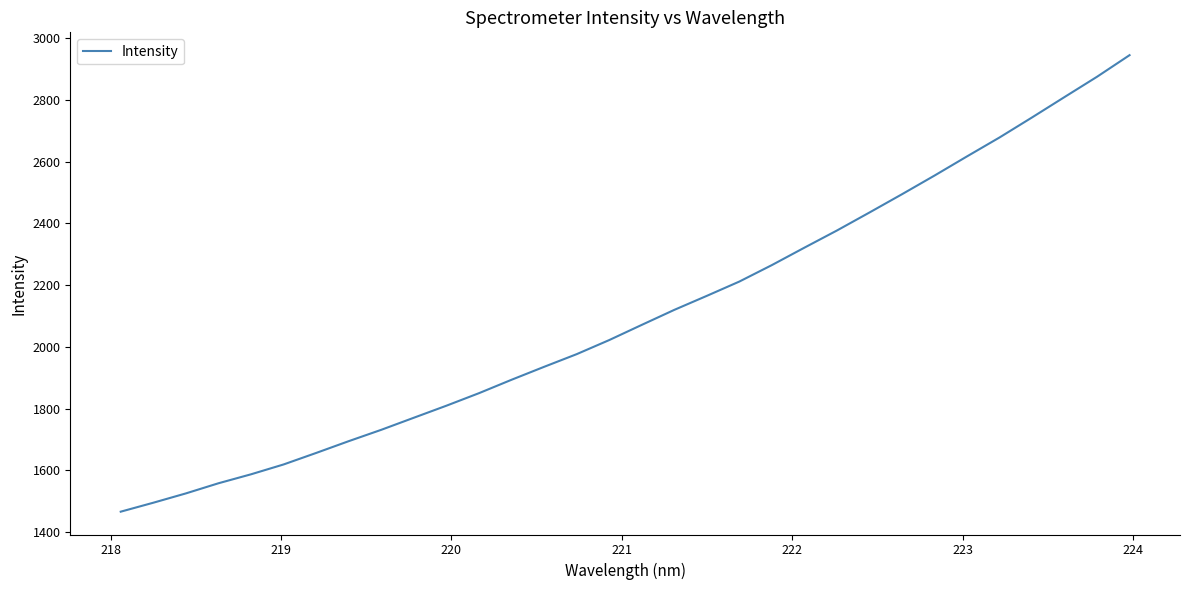

What is the difference between the maximum and minimum values?

1477.7